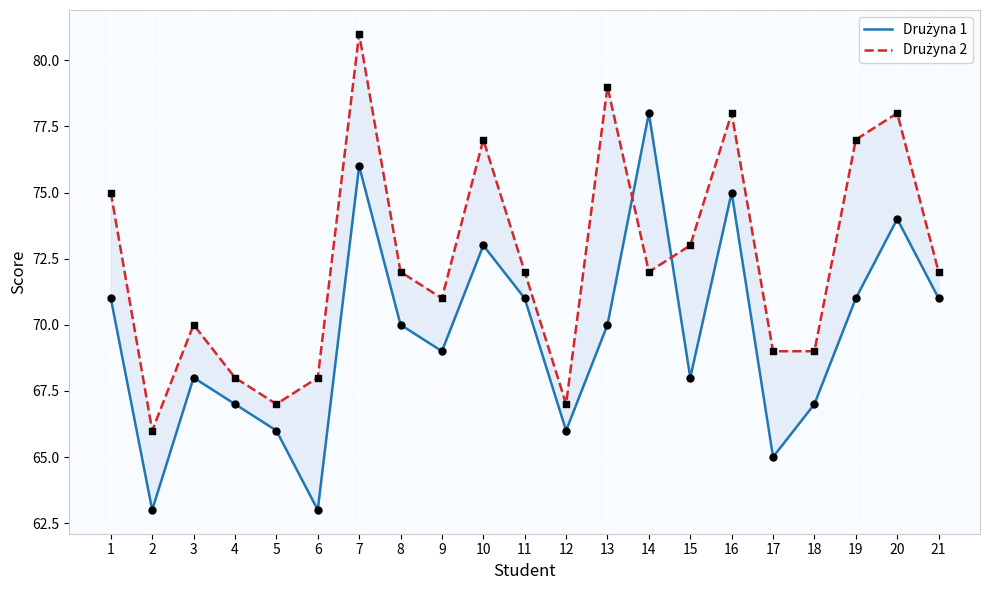

Which series has the largest total across all categories?

Drużyna 2